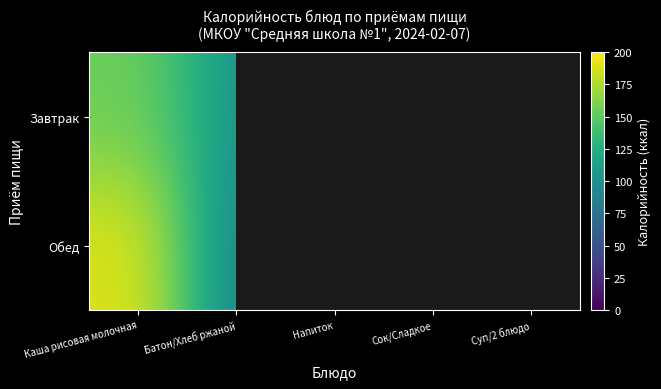

Where does the Завтрак series first go above 64?

Каша рисовая молочная